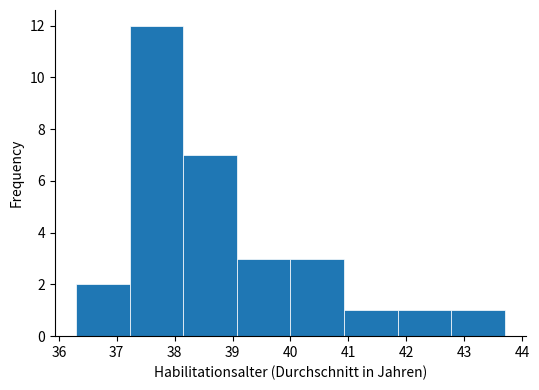

Reading left to right, list every bar in this chart as the range it spans on the x-axis followed by its height. Neither the bar edges nor the heights are printed on the chart, so give them approximately, as read against the axes.

36.3 to 37.2: 2
37.2 to 38.2: 12
38.2 to 39.1: 7
39.1 to 40.0: 3
40.0 to 40.9: 3
40.9 to 41.9: 1
41.9 to 42.8: 1
42.8 to 43.7: 1